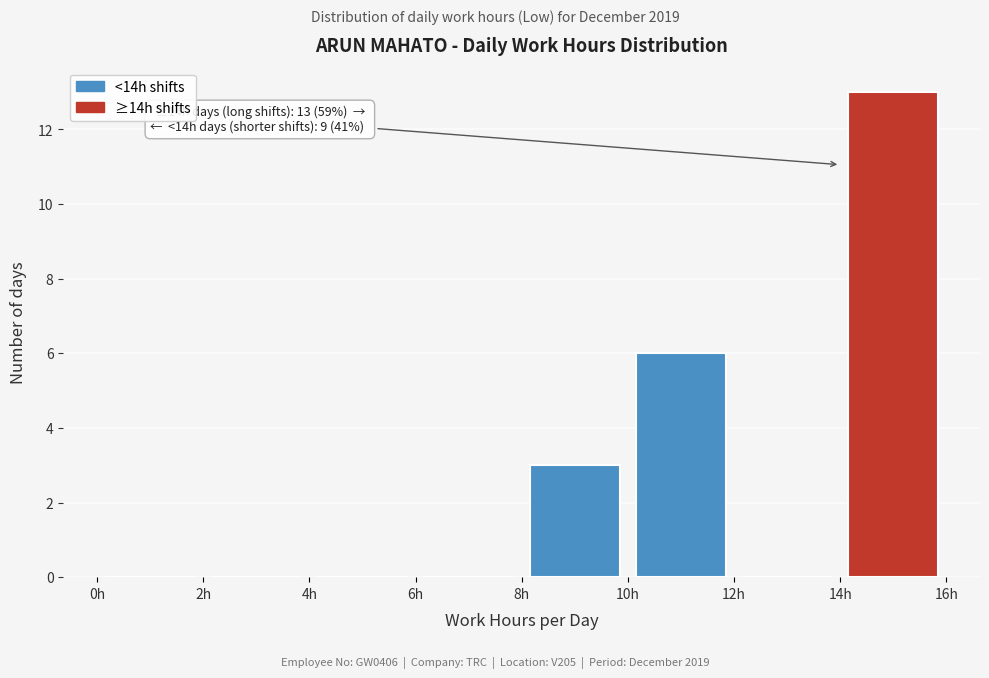

Which range on the x-axis has the tallest bar?

14 to 16